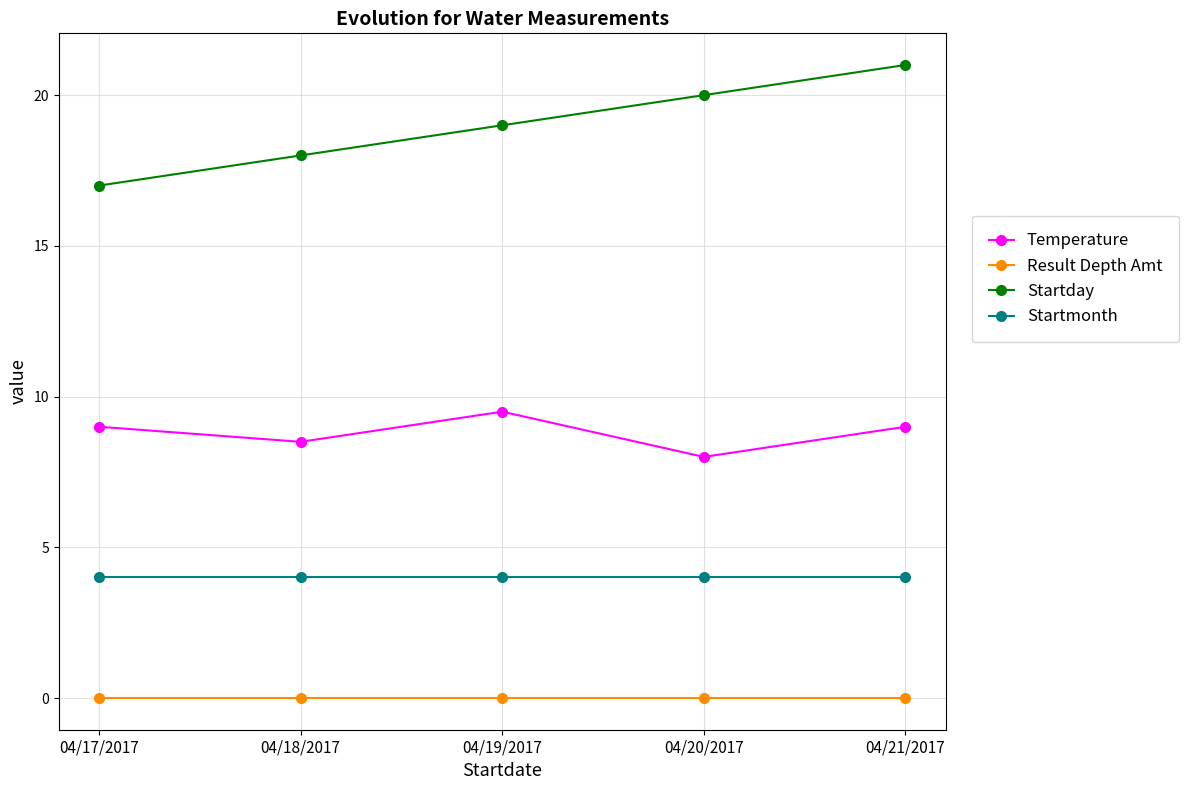

What is the difference between the maximum and minimum values in the Startday series?

4.0